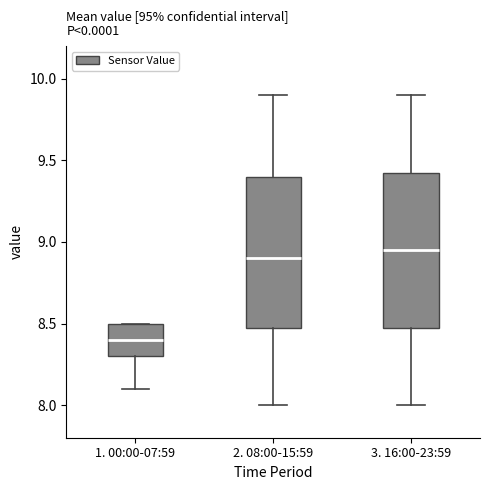

Where does the lower whisker of the box for 3. 16:00-23:59 end on the y-axis? The values are not printed on the chart, so give them approximately, as read against the axis.

8.00